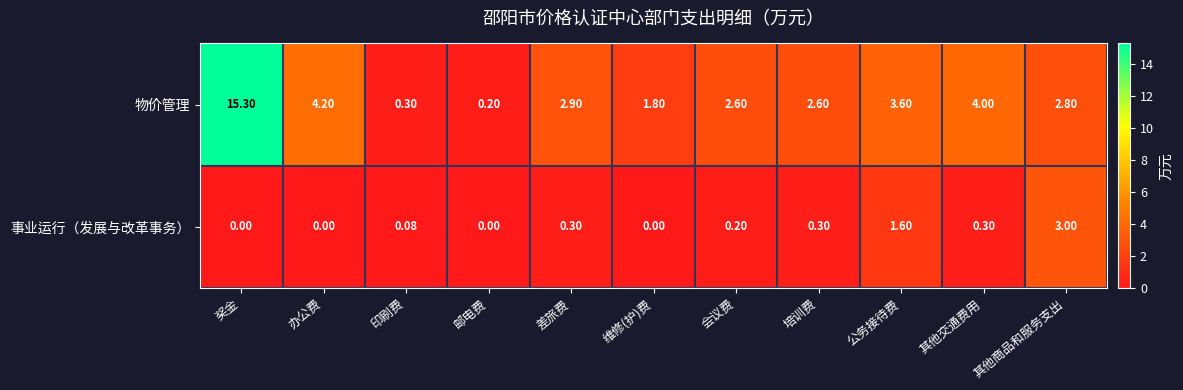

At which label is 物价管理 closest to 7?

办公费